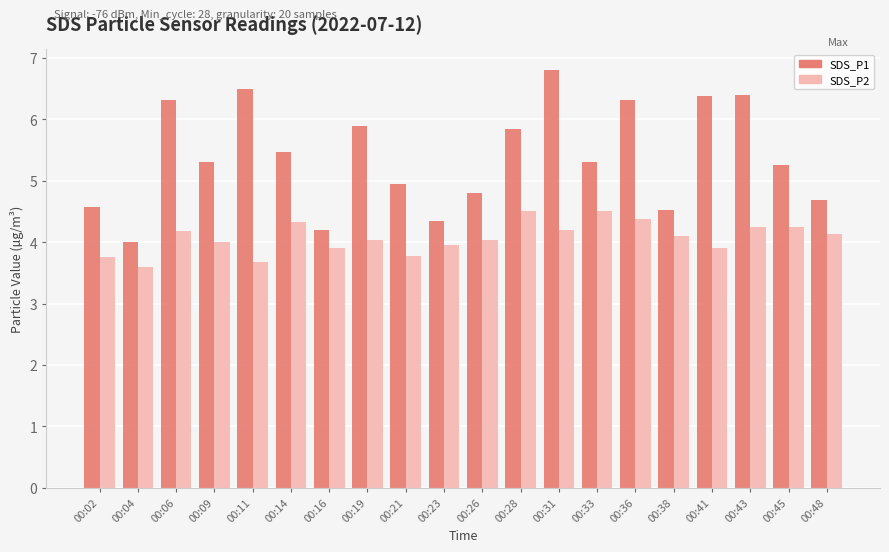

Rank the series by their maximum value, from highest to lowest.

SDS_P1, SDS_P2